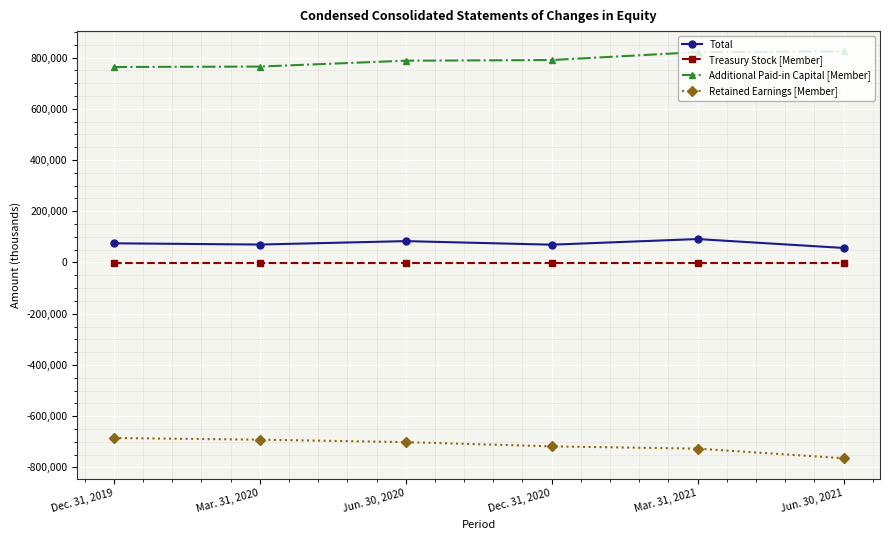

True or false: Retained Earnings [Member] and Treasury Stock [Member] intersect in this chart.

False